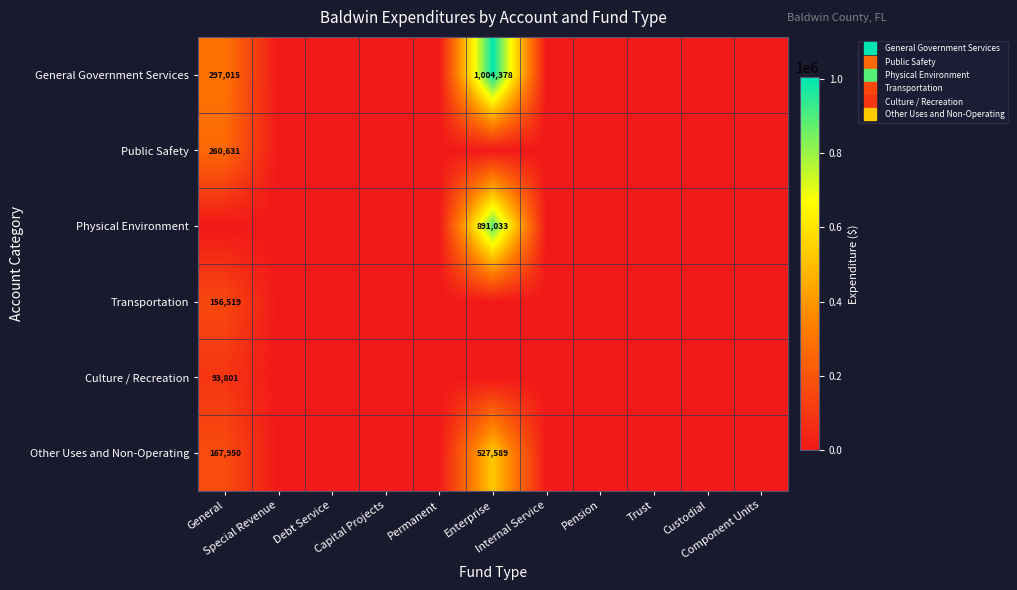

Rank the series at Debt Service from lowest to highest value.

General Government Services, Public Safety, Physical Environment, Transportation, Culture / Recreation, Other Uses and Non-Operating